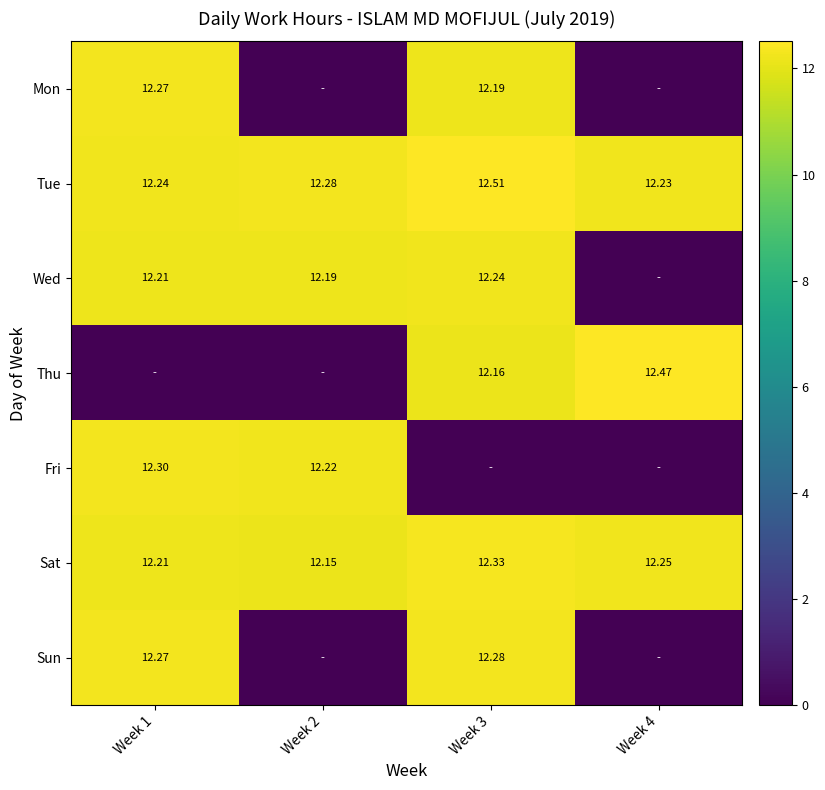

Is the value of Mon at Week 3 greater than the value of Thu at Week 3?

Yes